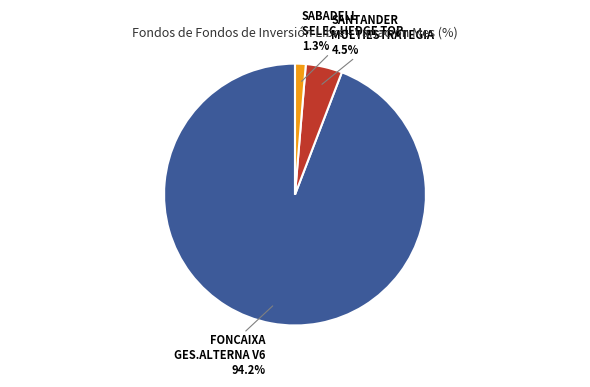

Rank the categories by value from highest to lowest.

FONCAIXA GES.ALTERNA V6, SANTANDER MULTIESTRATEGIA, SABADELL SELEC.HEDGE TOP